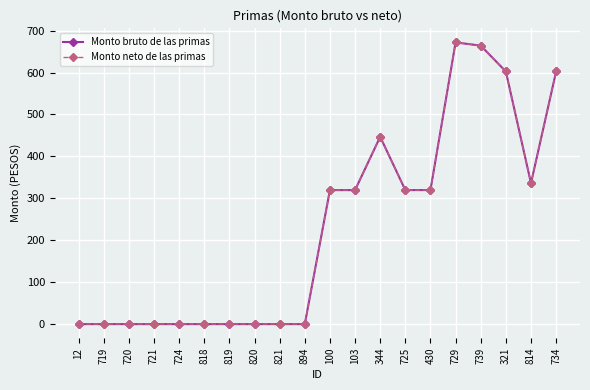

Reading left to right, list all the values displayed in this chart.

Monto bruto de las primas: 0.0	0.0	0.0	0.0	0.0	0.0	0.0	0.0	0.0	0.0	319.6	319.6	446.7	319.6	319.7	671.8	664.1	602.5	336.1	602.5
Monto neto de las primas: 0.0	0.0	0.0	0.0	0.0	0.0	0.0	0.0	0.0	0.0	319.6	319.6	446.7	319.6	319.7	671.8	664.1	602.5	336.1	602.5